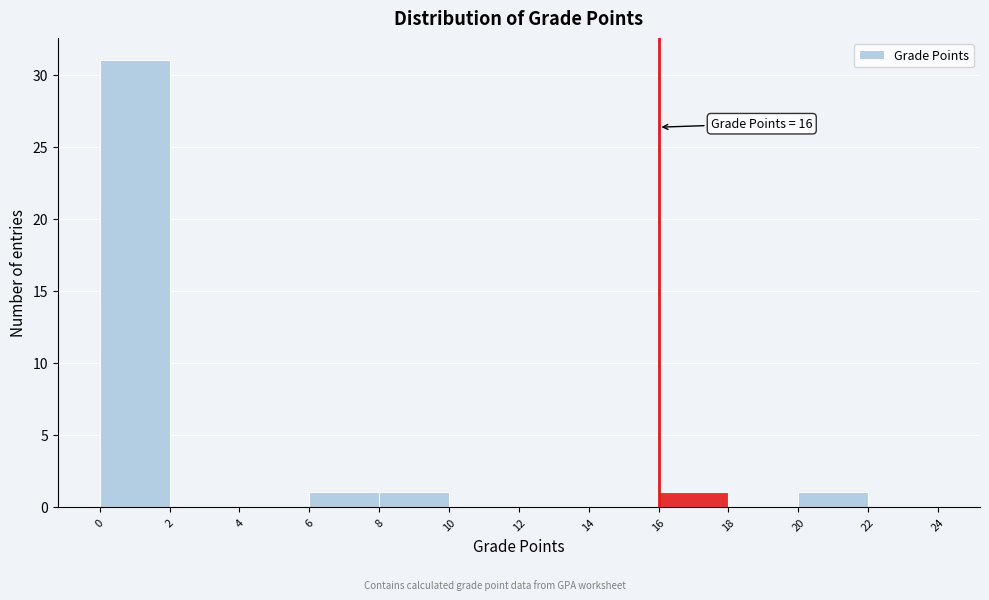

Over which range of the x-axis is the bar tallest?

0 to 2